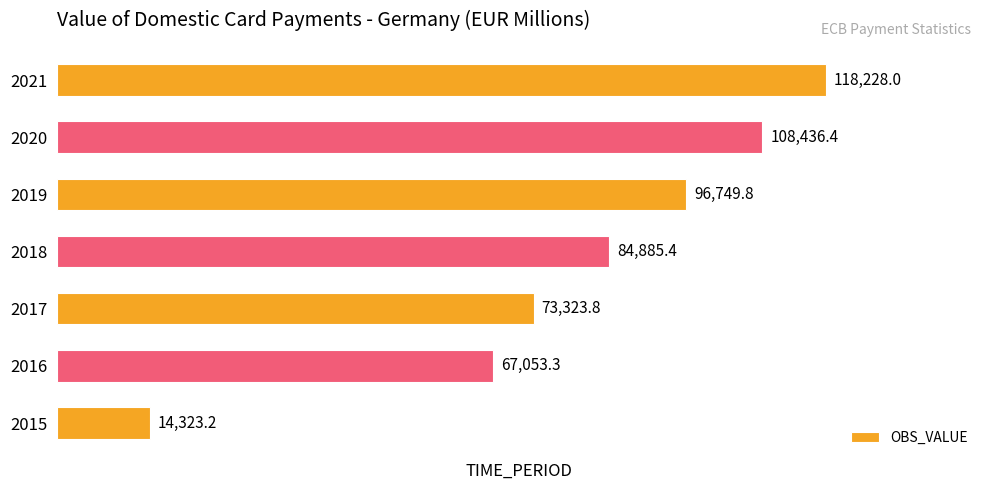

The chart shows a value of 90988.9 at 2016. True or false?

False